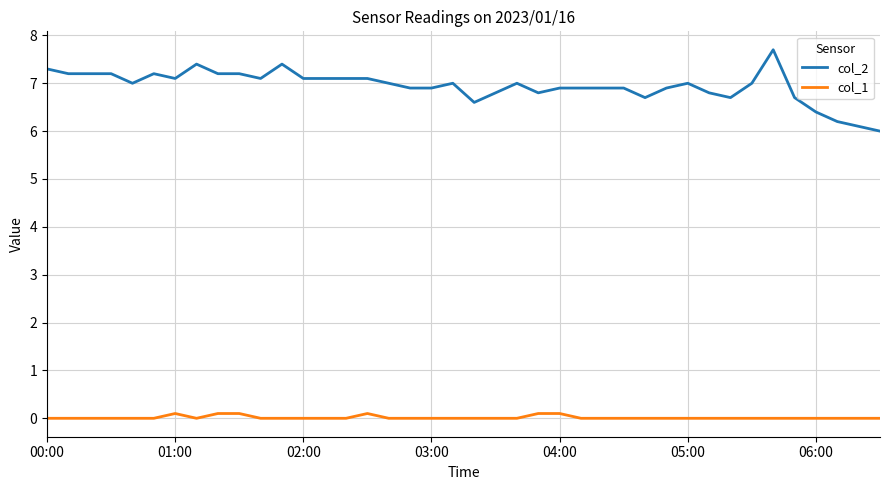

Which series has the widest spread of values?

col_2